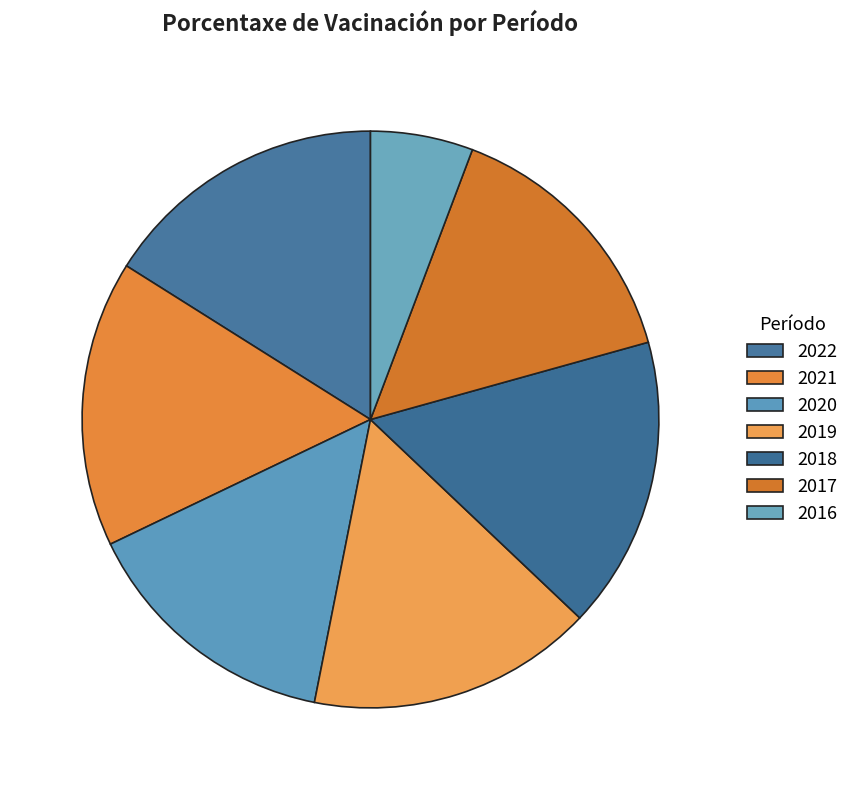

Combined, do 2018 and 2019 account for over 50%?

No